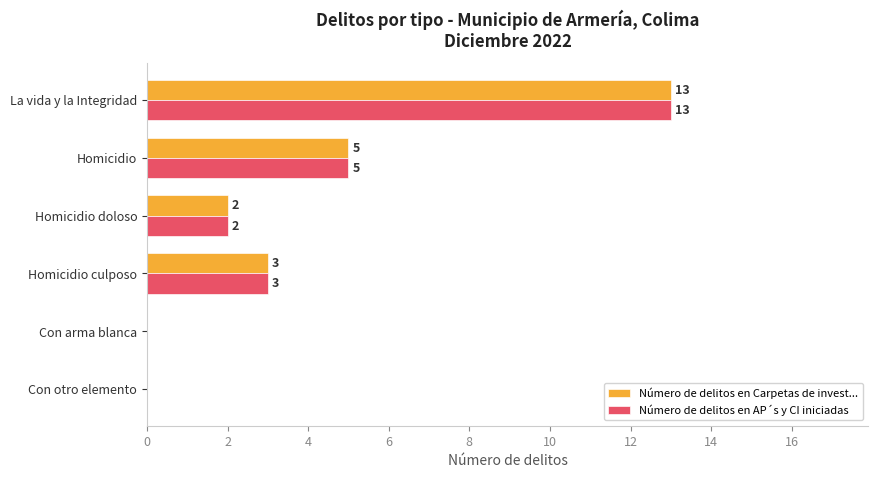

What are all the series names shown in the legend?

Número de delitos en Carpetas de invest..., Número de delitos en AP´s y CI iniciadas